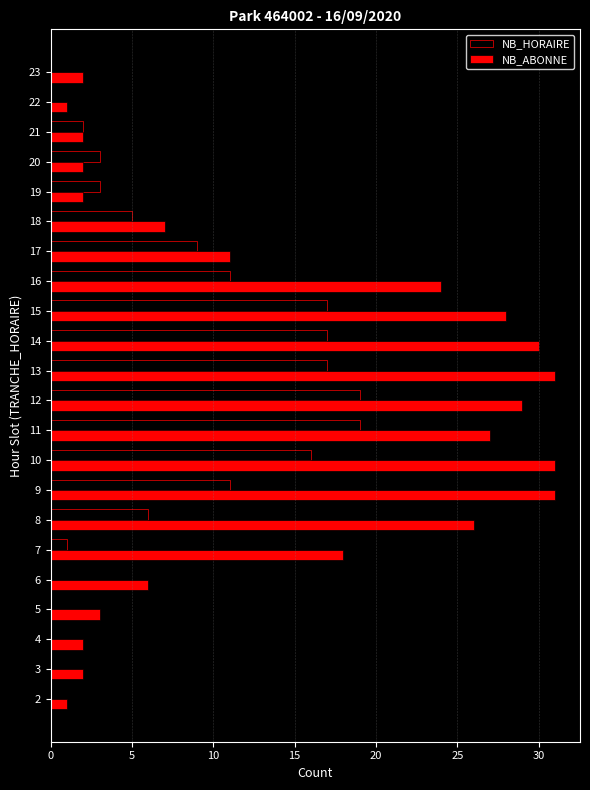

Which series has the largest range (max minus min)?

NB_ABONNE